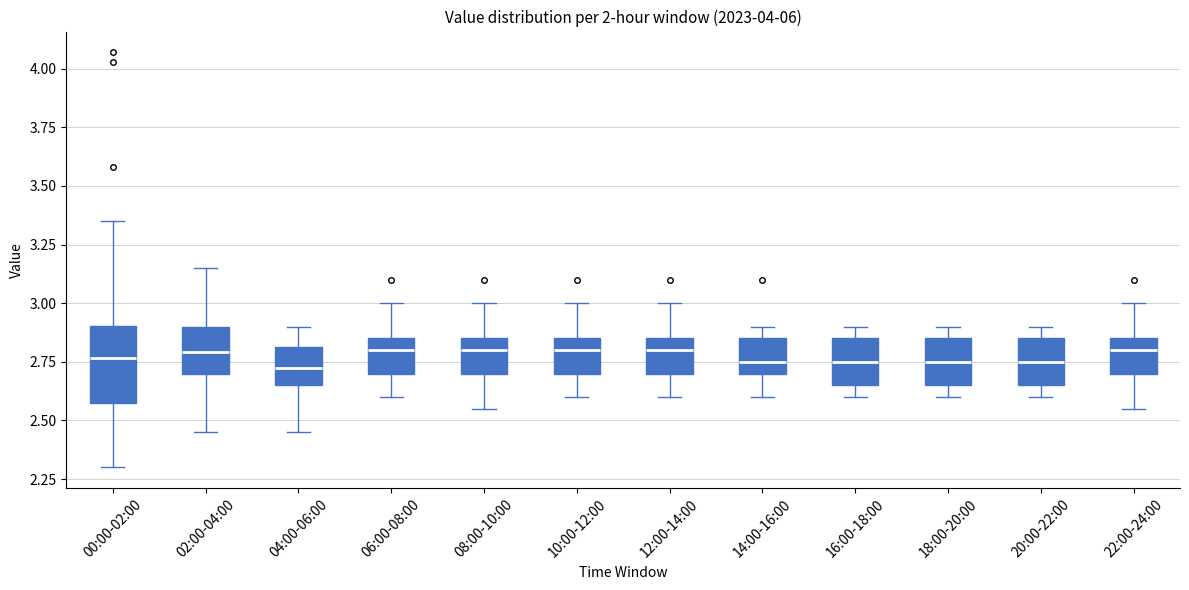

Where is the upper edge of the box for 00:00-02:00 on the y-axis? The values are not printed on the chart, so give them approximately, as read against the axis.

2.90